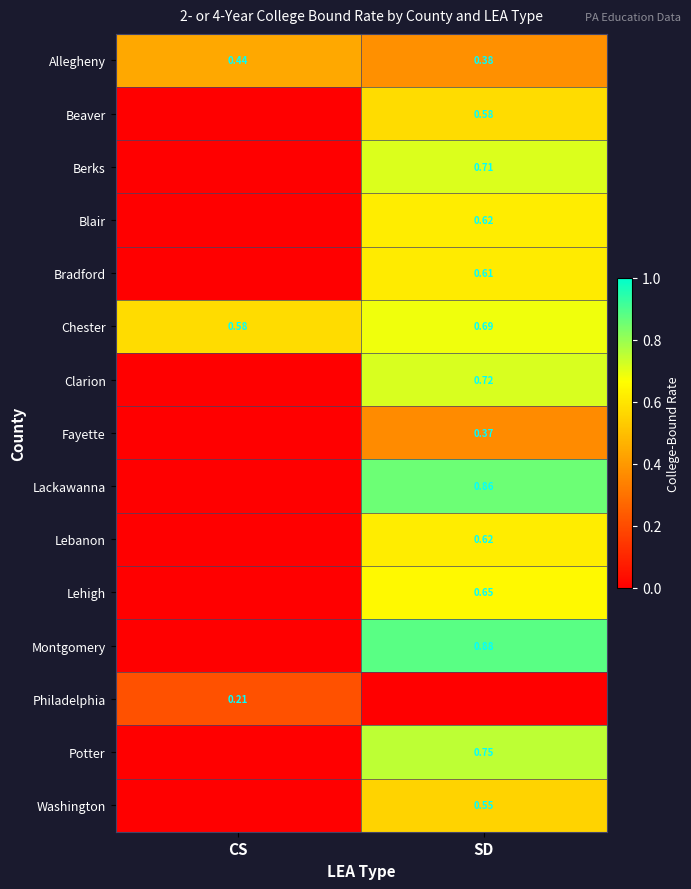

Which category has the lowest value in the Chester series?

CS